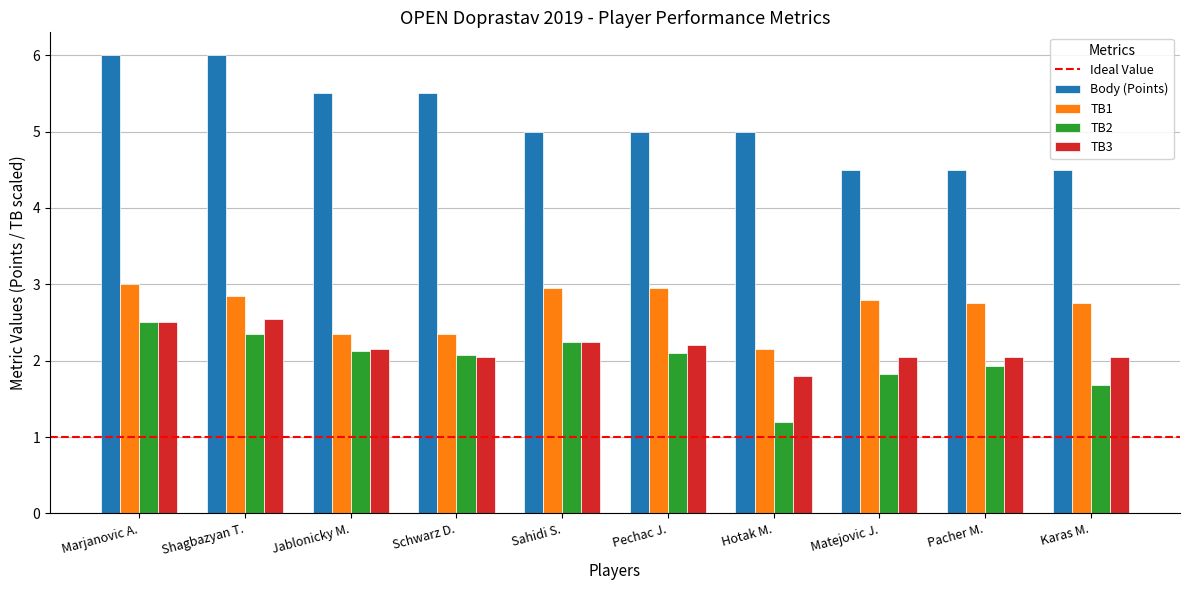

Which series has the largest total across all categories?

Body (Points)